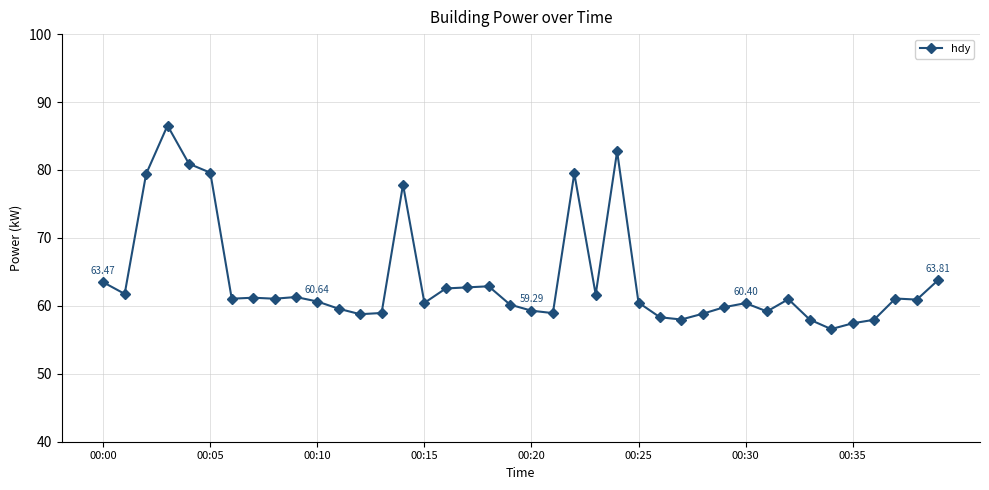

What is the minimum value shown in the chart?

56.6